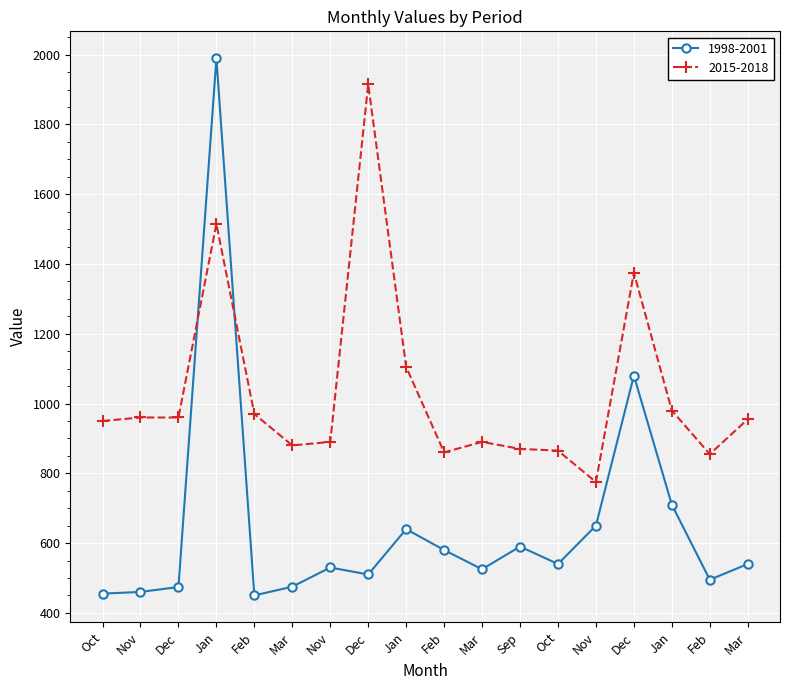

Which label corresponds to the smallest value in the chart?

Feb